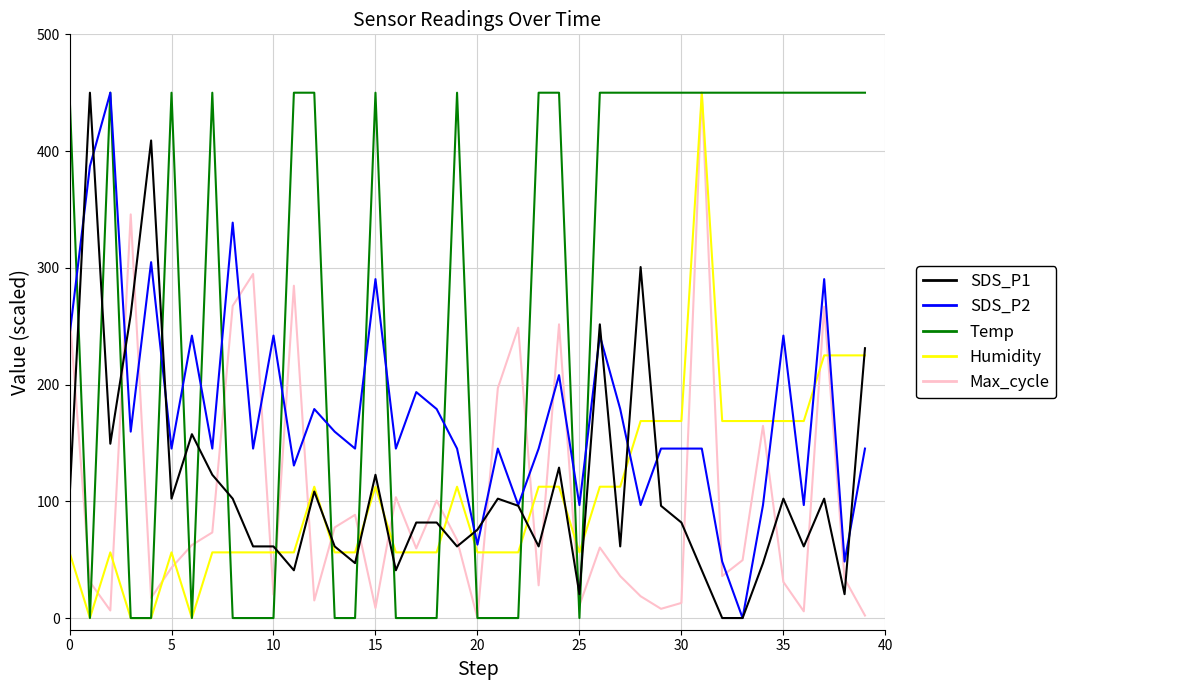

What is the maximum value shown in the chart?

450.0